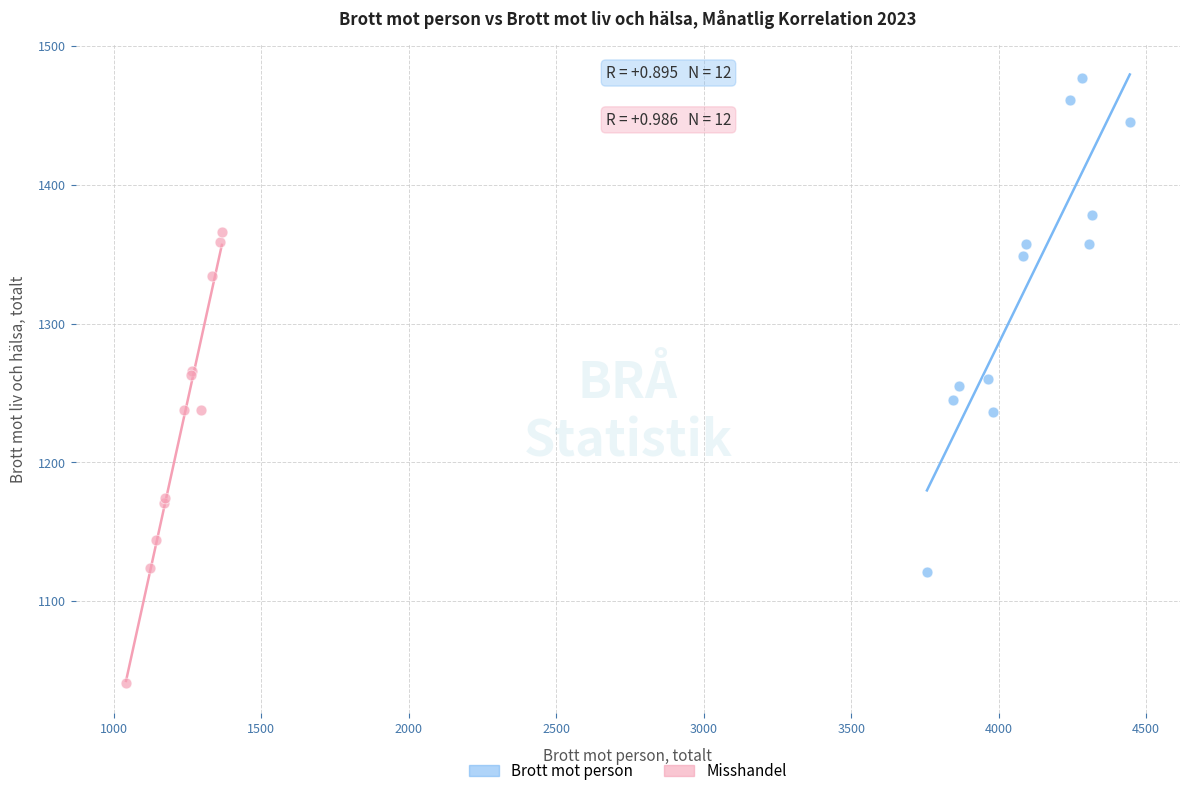

Which series contains the highest Y value?

Brott mot person